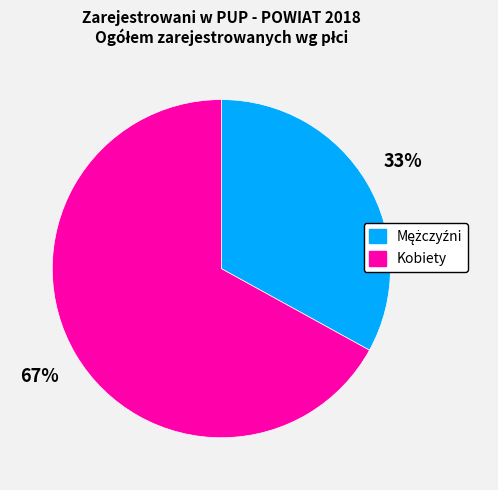

Does any single category account for the majority?

Yes